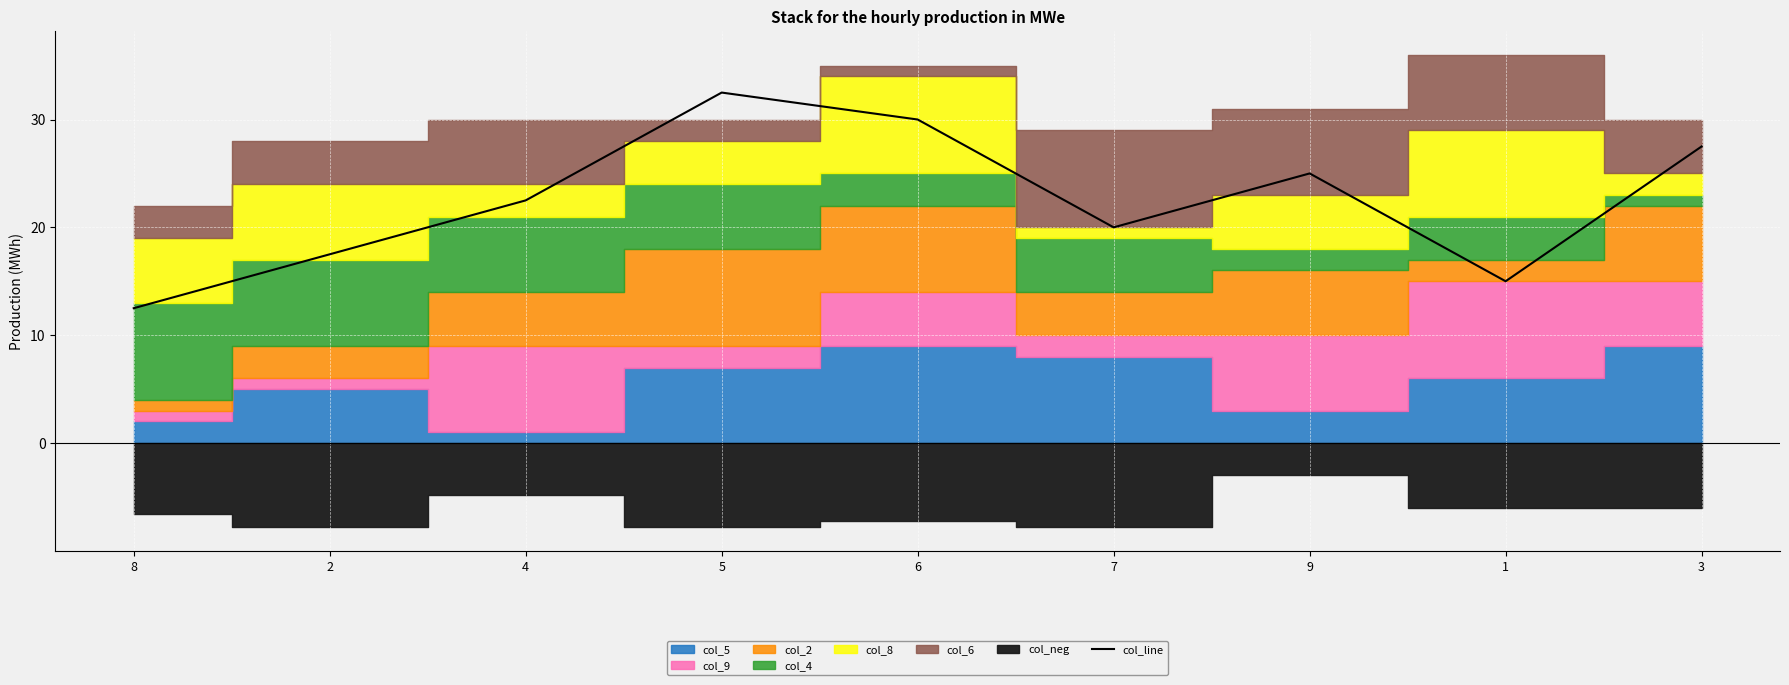

Reading left to right, what are all the values shown in this chart?

12.5	17.5	22.5	32.5	30.0	20.0	25.0	15.0	27.5